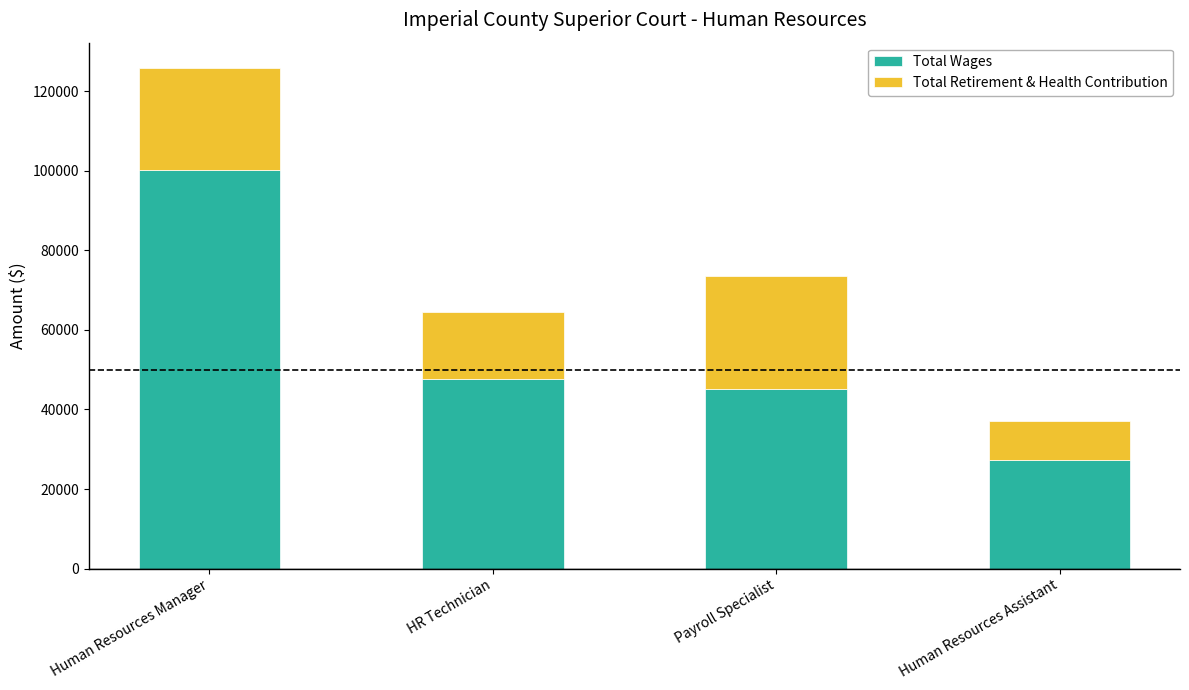

What is the lowest value of the Total Wages series?

27239